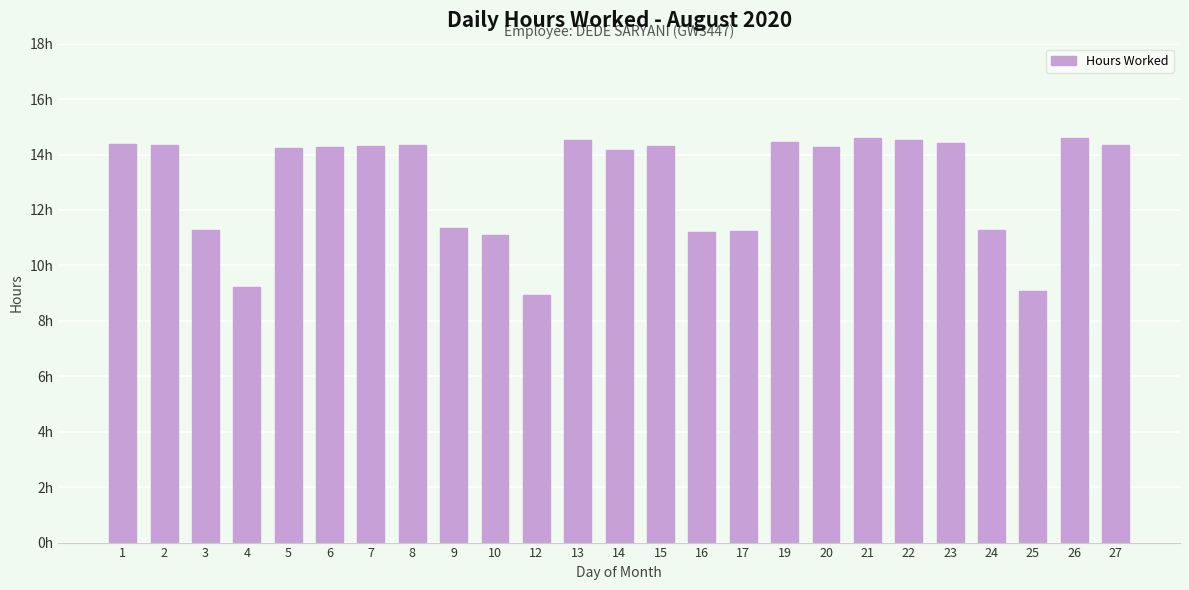

Does the chart contain stacked bars?

No